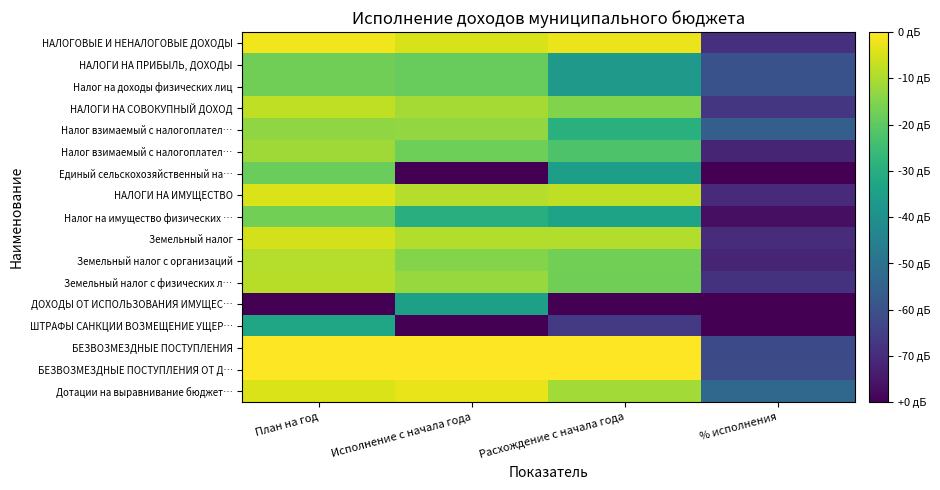

How many data points does each series have?

4